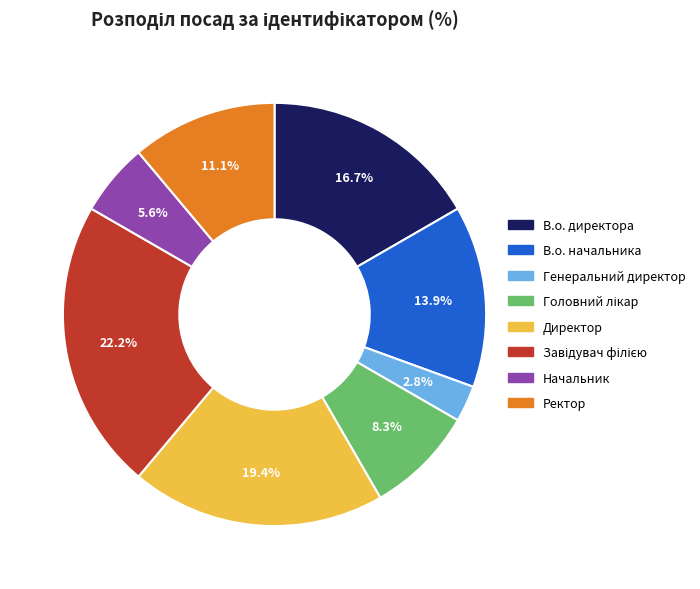

Combined, what portion of the pie is Ректор and Генеральний директор?

13.9%